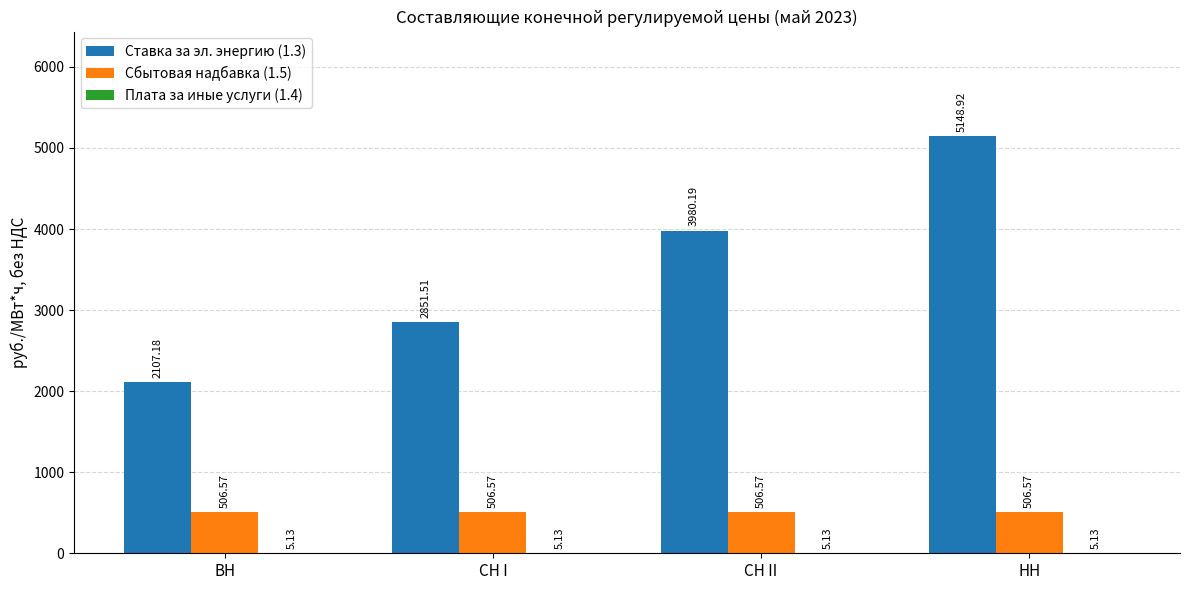

The Ставка за эл. энергию (1.3) series shows 832.9 at ВН. True or false?

False